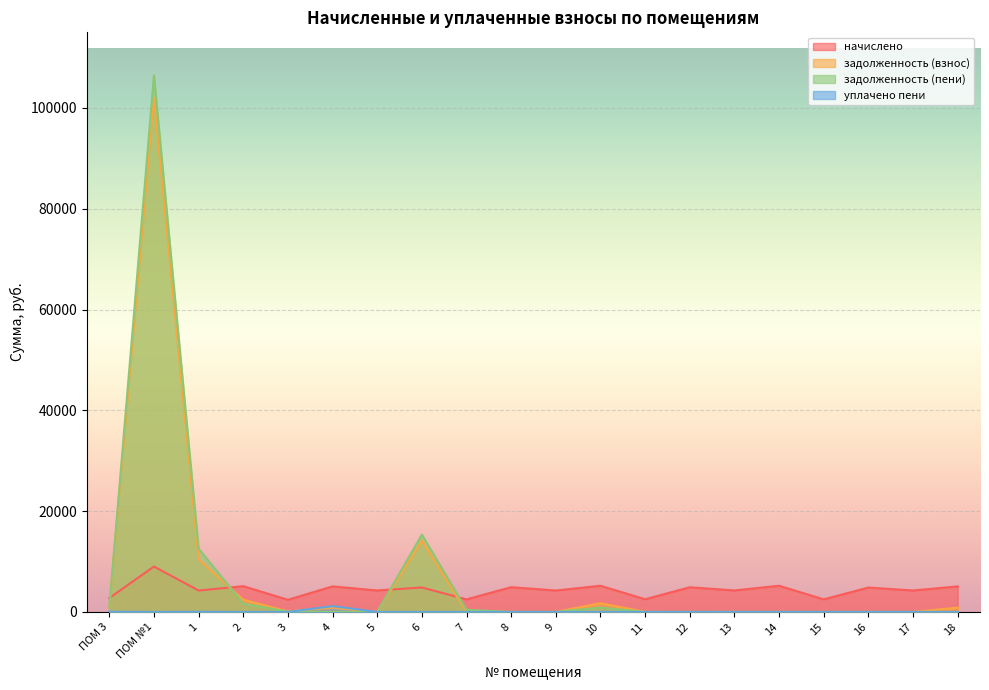

Reading right to left, extract all data points from this chart.

начислено: 18=5059.1	17=4255.9	16=4835.5	15=2492.3	14=5191.6	13=4264.2	12=4893.5	11=2517.1	10=5191.6	9=4247.7	8=4910.0	7=2492.3	6=4852.1	5=4255.9	4=5067.4	3=2409.5	2=5108.8	1=4247.6	ПОМ №1=9008.6	ПОМ 3=2757.2
задолженность (взнос): 18=843.2	17=0.0	16=0.0	15=0.0	14=0.0	13=0.0	12=0.0	11=0.0	10=1730.5	9=0.0	8=0.0	7=0.0	6=14134.3	5=0.0	4=844.6	3=102.7	2=2413.0	1=10431.1	ПОМ №1=101989.1	ПОМ 3=919.1
задолженность (пени): 18=0.0	17=0.0	16=0.0	15=0.0	14=0.0	13=0.0	12=0.0	11=0.0	10=865.5	9=0.0	8=0.0	7=415.4	6=15347.3	5=0.0	4=0.0	3=54.8	2=1644.0	1=12554.9	ПОМ №1=106493.4	ПОМ 3=919.1
уплачено пени: 18=0.0	17=0.0	16=0.0	15=0.0	14=0.0	13=0.0	12=3.3	11=0.0	10=4.8	9=0.0	8=0.0	7=0.0	6=0.0	5=0.0	4=1149.2	3=0.0	2=0.0	1=28.7	ПОМ №1=0.0	ПОМ 3=36.6